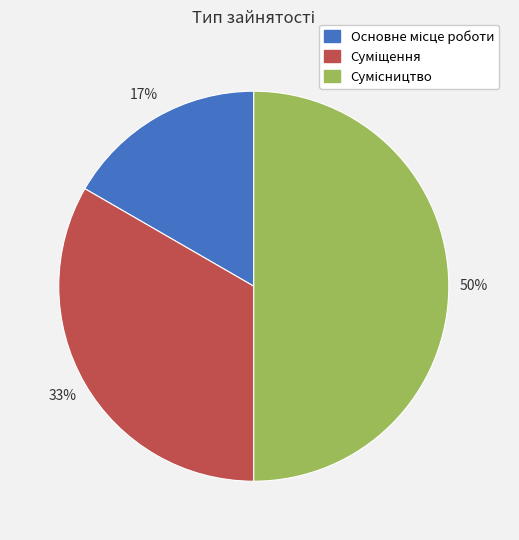

To the nearest percent, what is the difference between the largest and smallest slice percentages?

33%